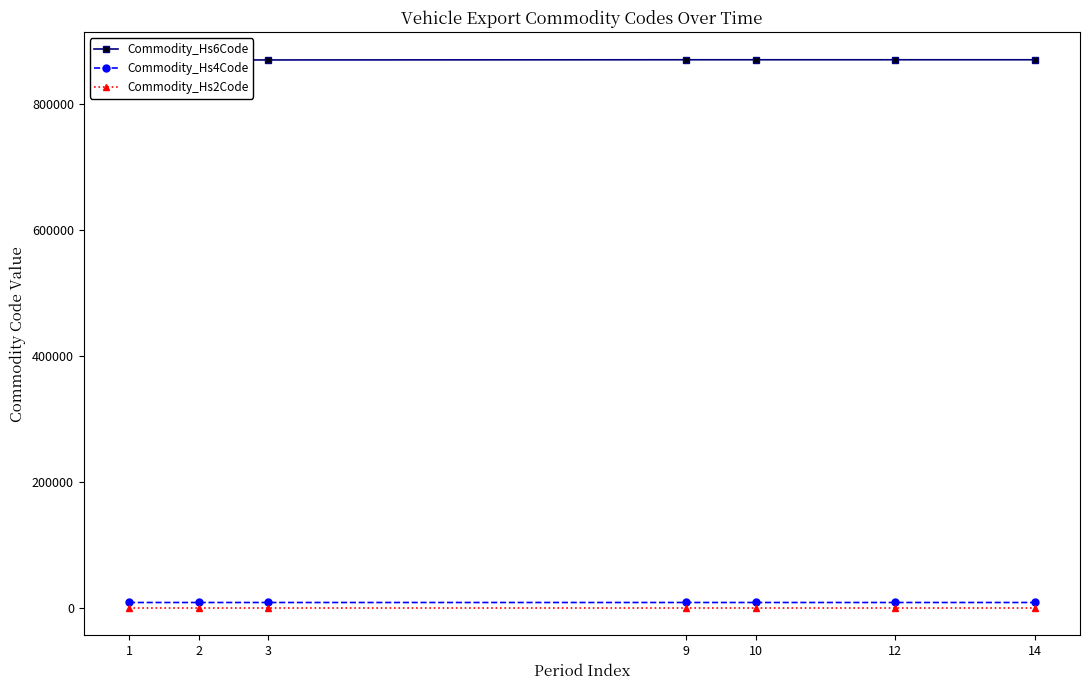

Which category has the lowest value across all series?

1